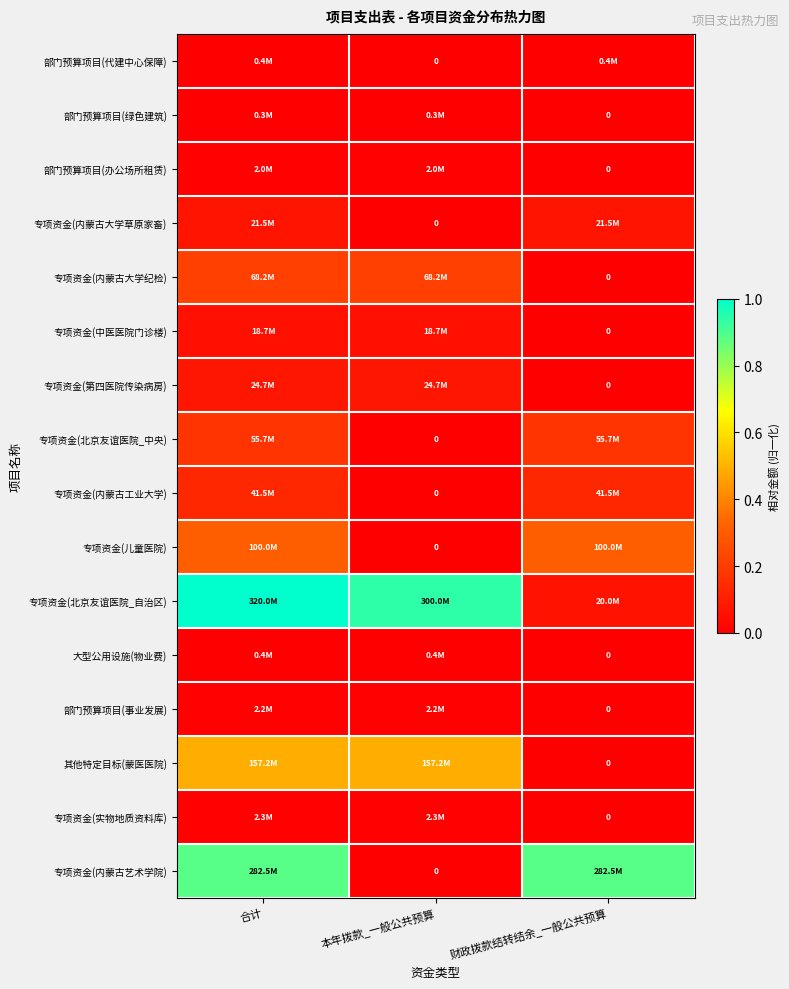

The value of 专项资金(内蒙古大学草原家畜) at 财政拨款结转结余_一般公共预算 is 0.1. True or false?

True